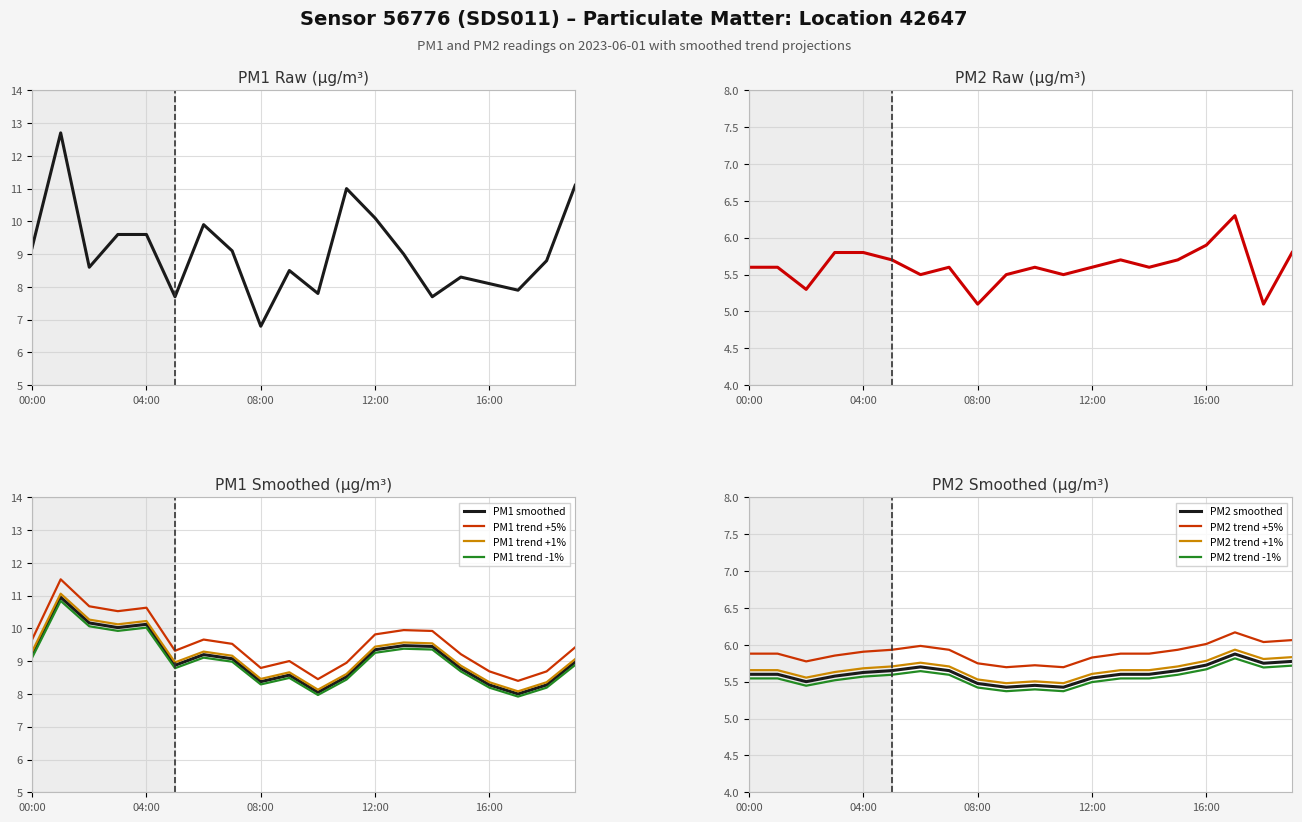

What value does the P1 series have at 12:00?

10.1